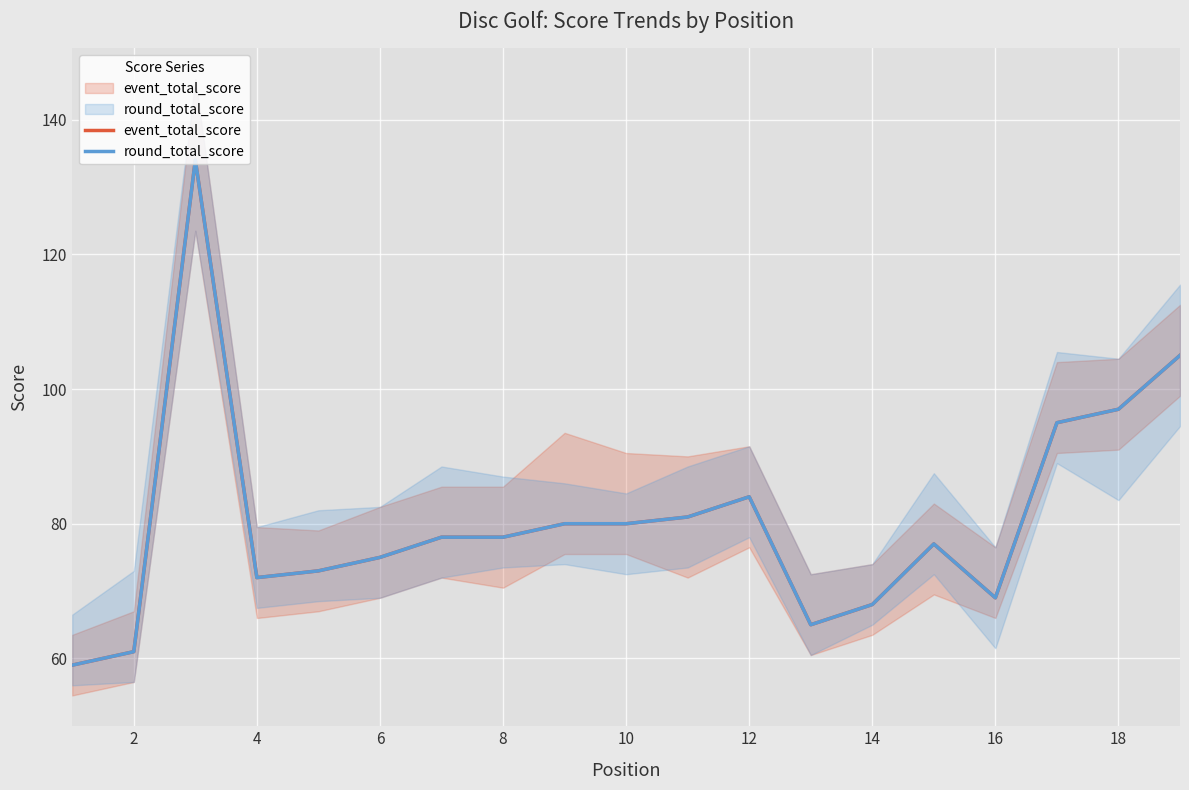

In round_total_score, how many points are higher than both neighbors (excluding endpoints)?

3